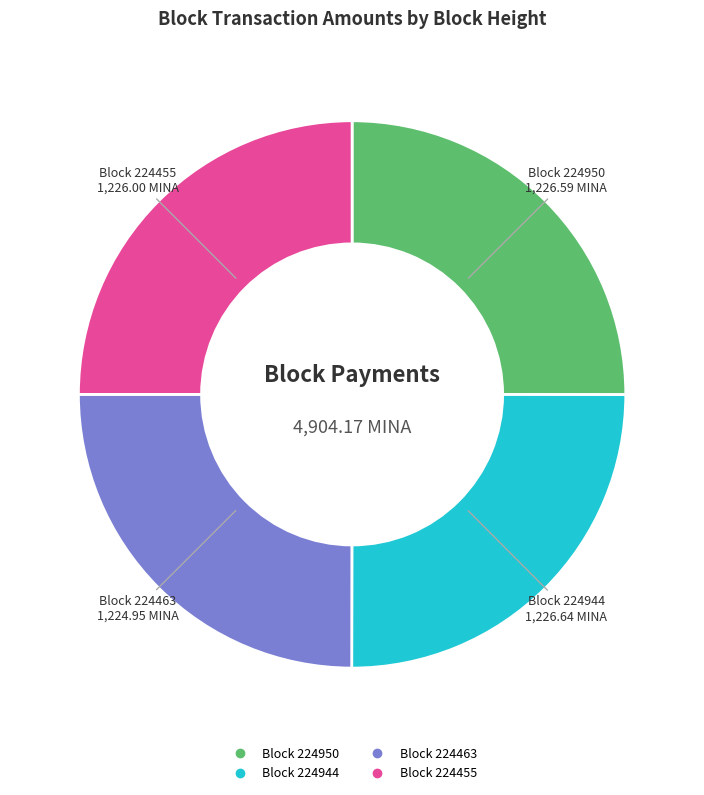

Is there any slice that represents more than half of the pie?

No